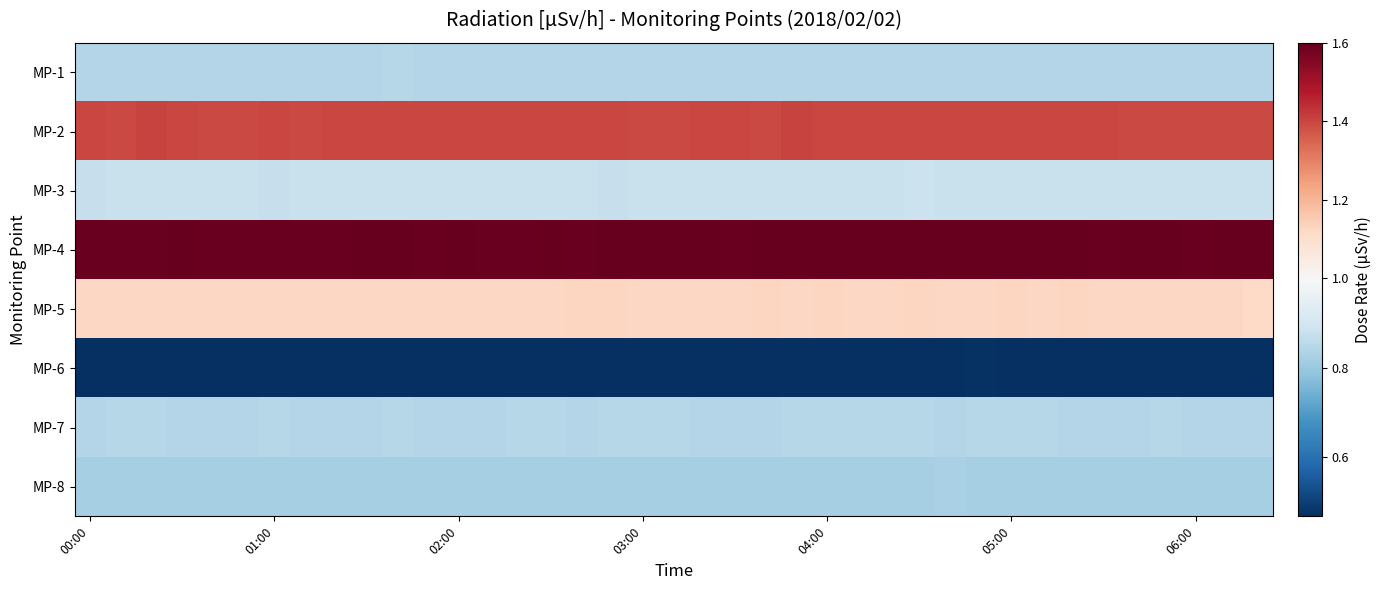

At which category is the sum across all series the highest?

27